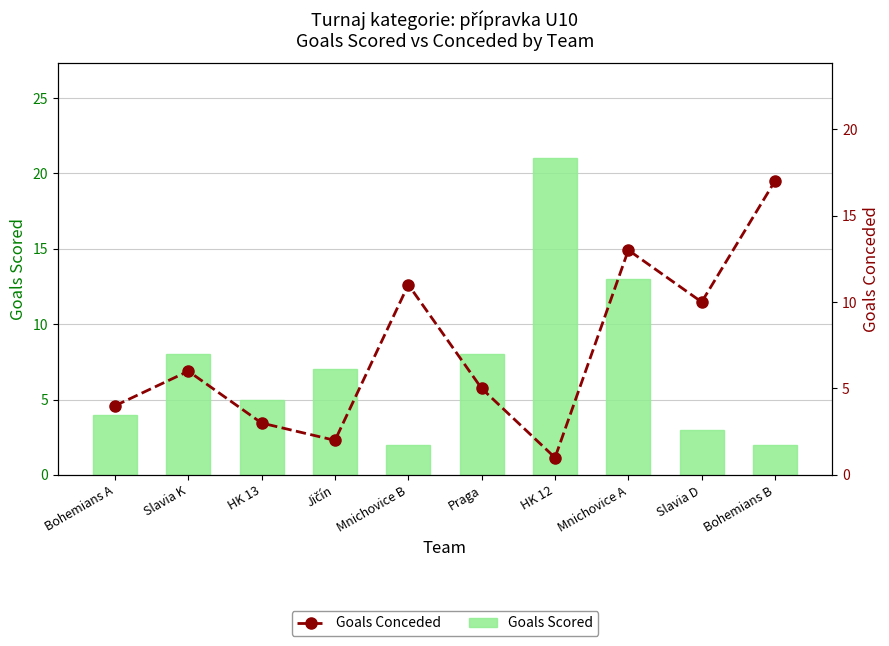

What is the label of the 1st bar from the left?

Bohemians A